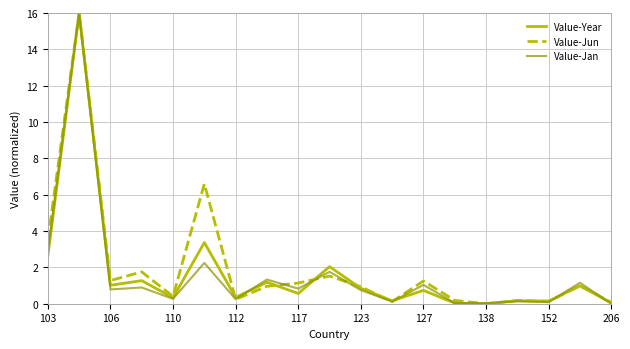

What is the greatest value displayed?

16.0